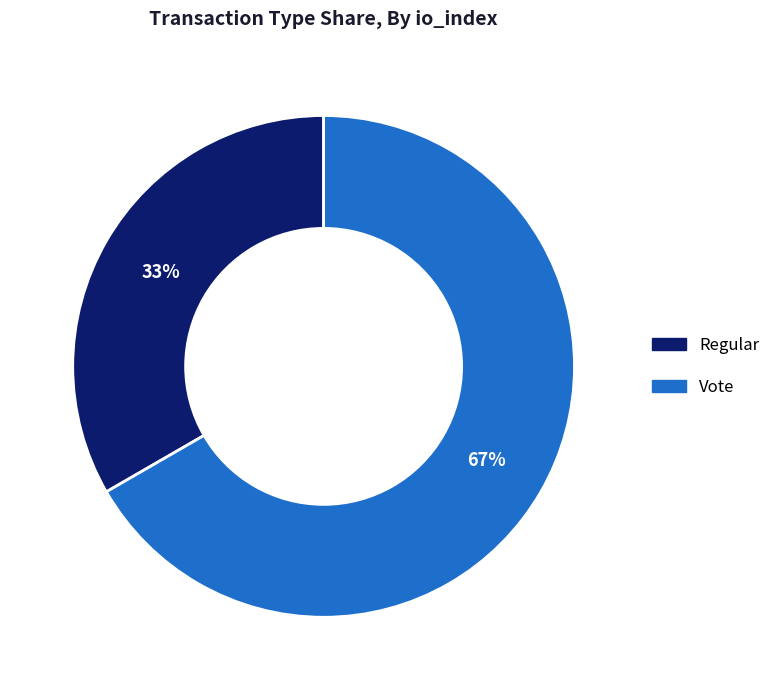

Is it true that Regular is 19% of the pie?

False